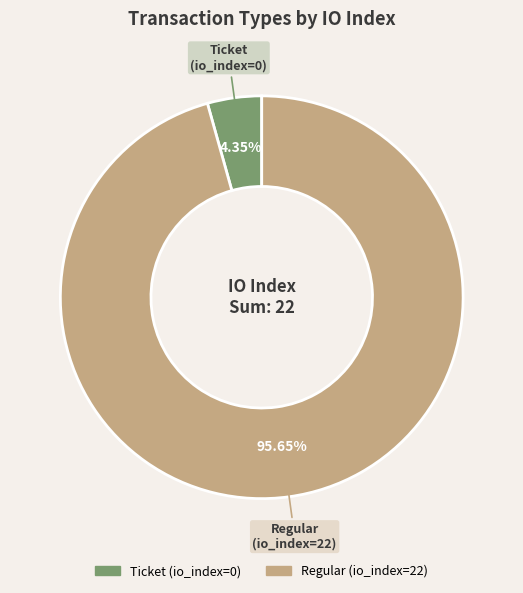

Which category accounts for the majority?

Regular (io_index=22)